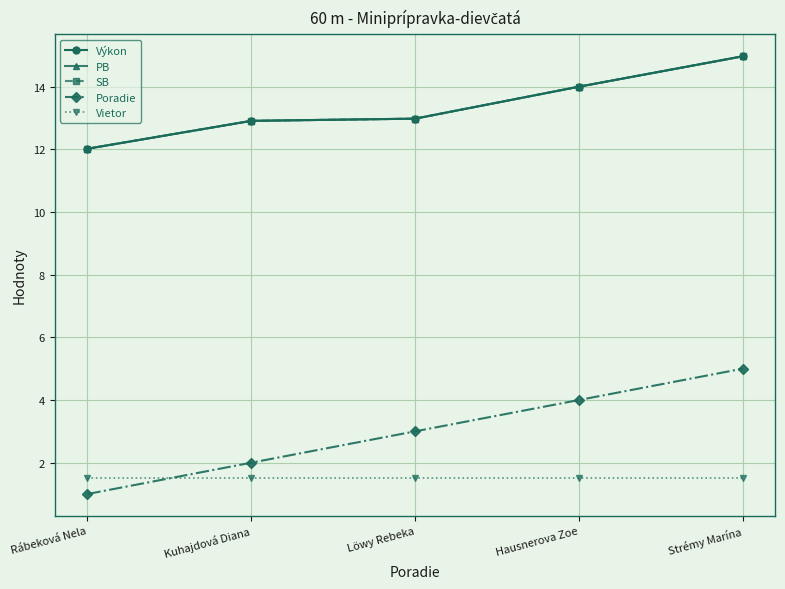

How many lines are shown in the chart?

5